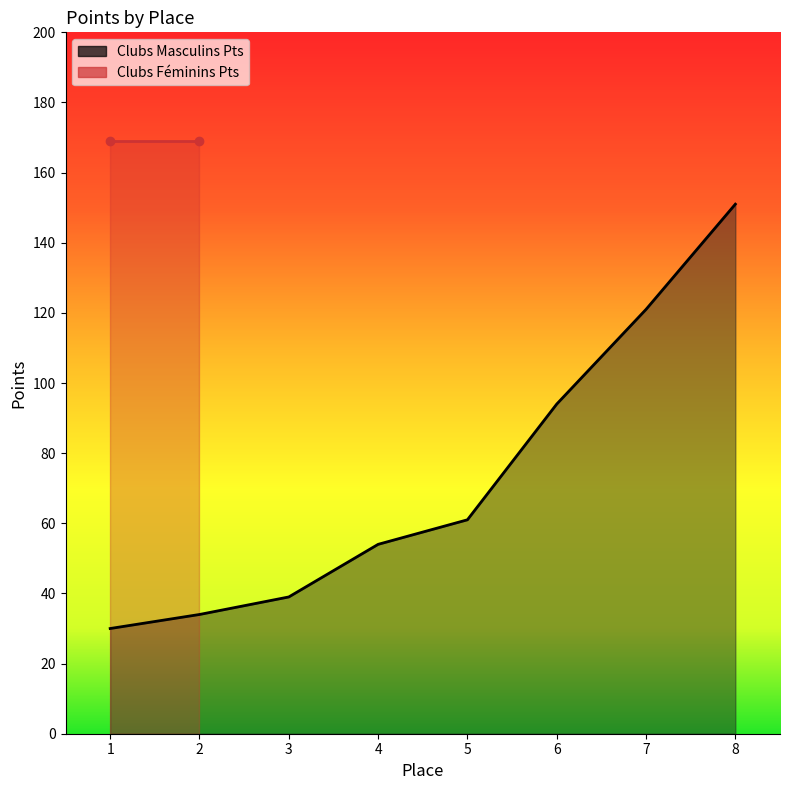

What is the difference between the maximum and minimum values?

121